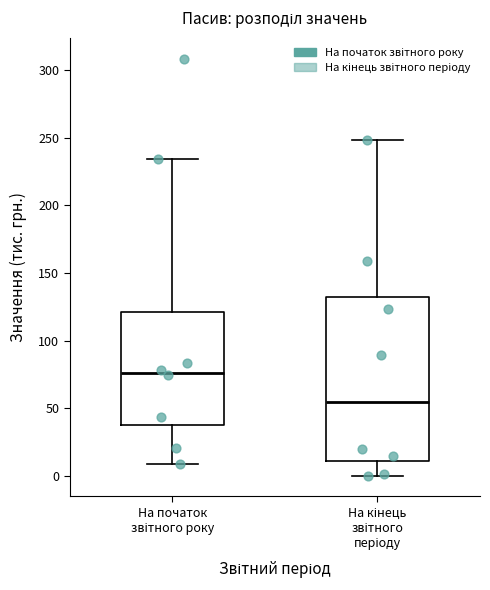

Which box's median line is the highest?

На початок звітного року